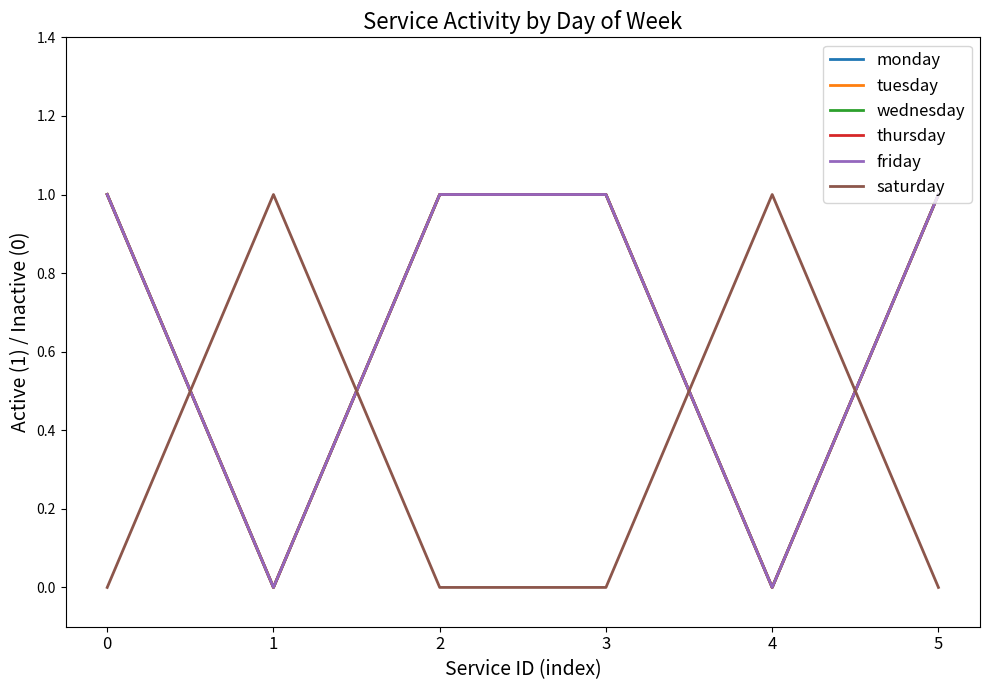

Does the chart have visible grid lines?

No